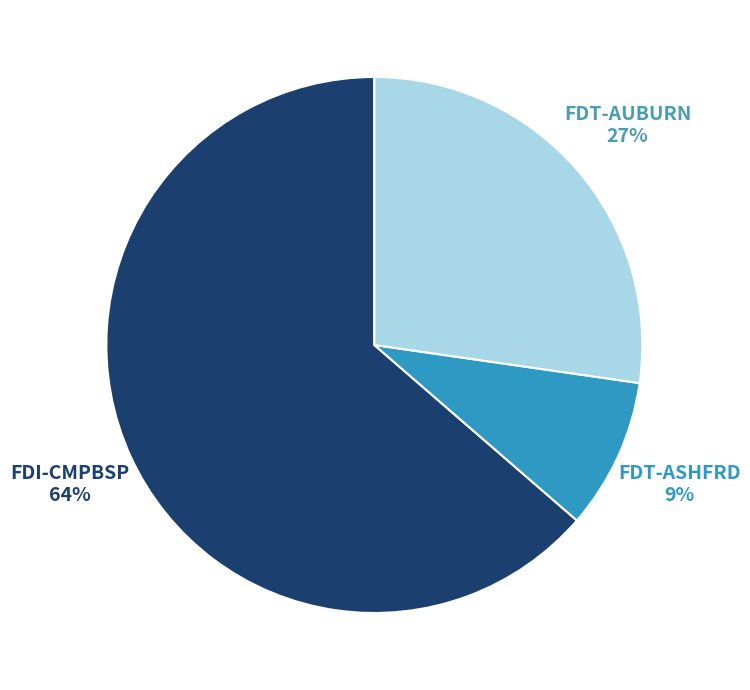

Do FDT-ASHFRD and FDT-AUBURN together represent more than half of the pie?

No